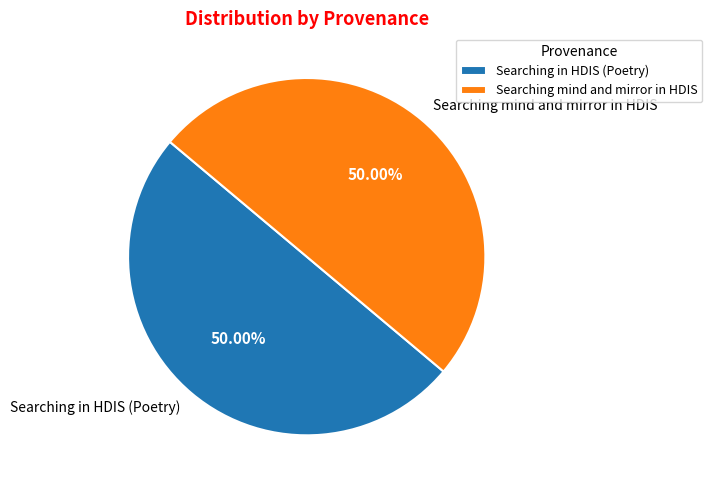

Combined, what portion of the pie is Searching in HDIS (Poetry) and Searching mind and mirror in HDIS?

100.0%